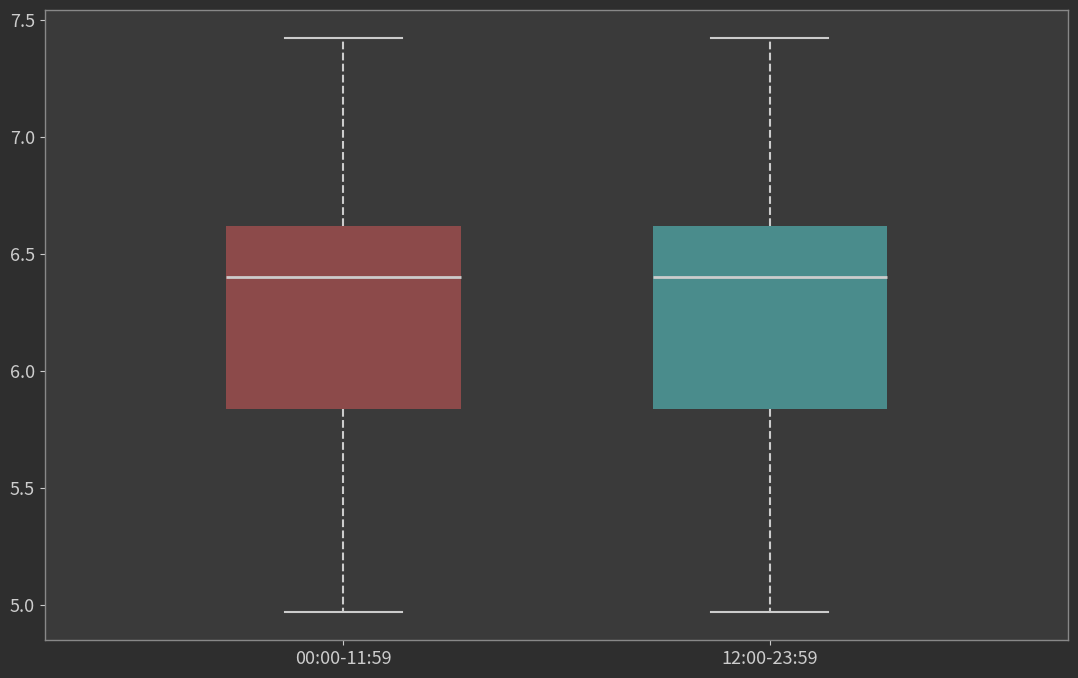

Where is the lower edge of the box for 00:00-11:59 on the y-axis? The values are not printed on the chart, so give them approximately, as read against the axis.

5.85